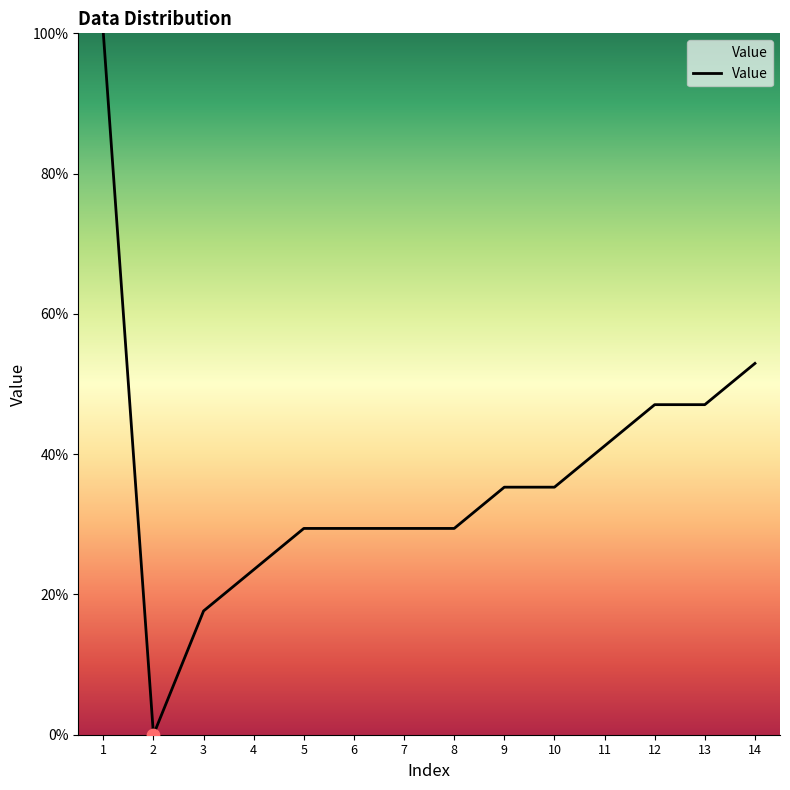

Approximately how many times larger is the value at 8 compared to 11?

0.7